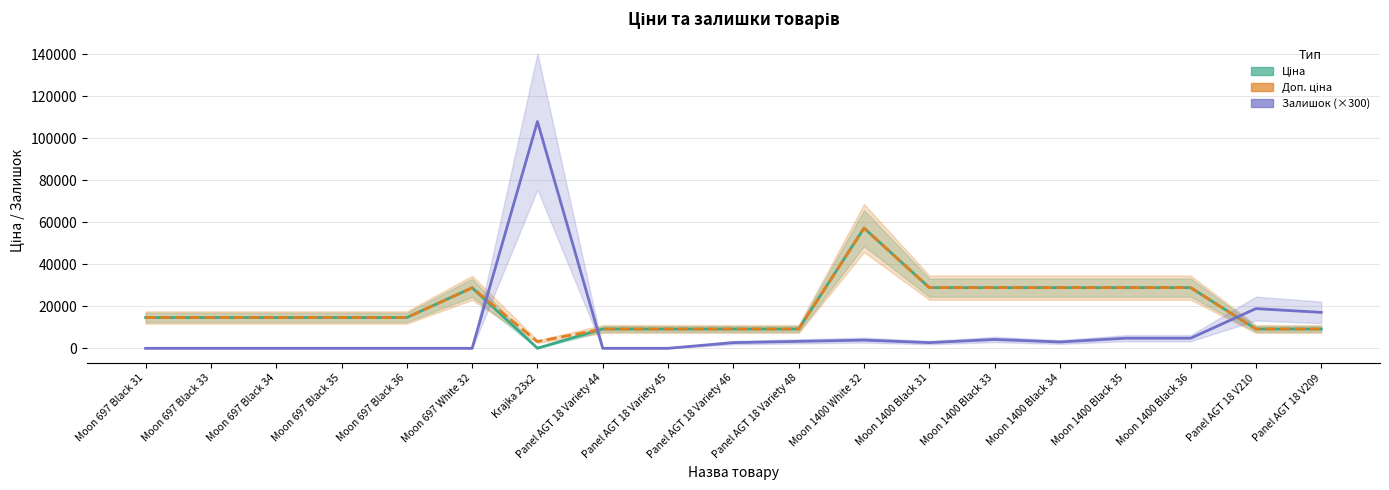

What are all the series names shown in the legend?

Ціна, Доп. ціна, Залишок (×300)